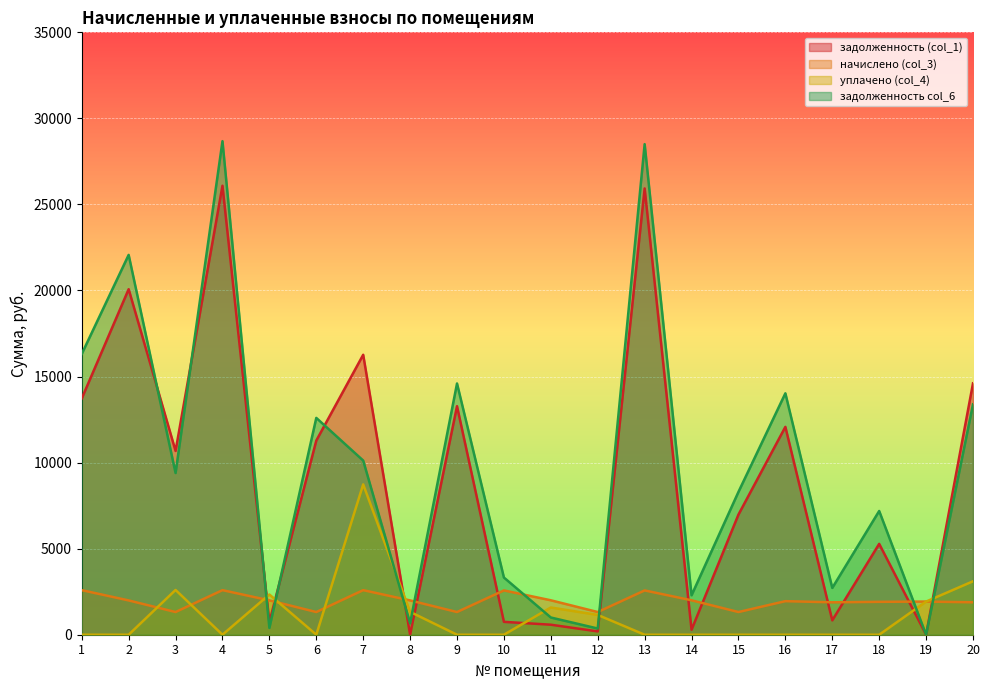

At which category does задолженность (col_1) reach its first local peak?

2